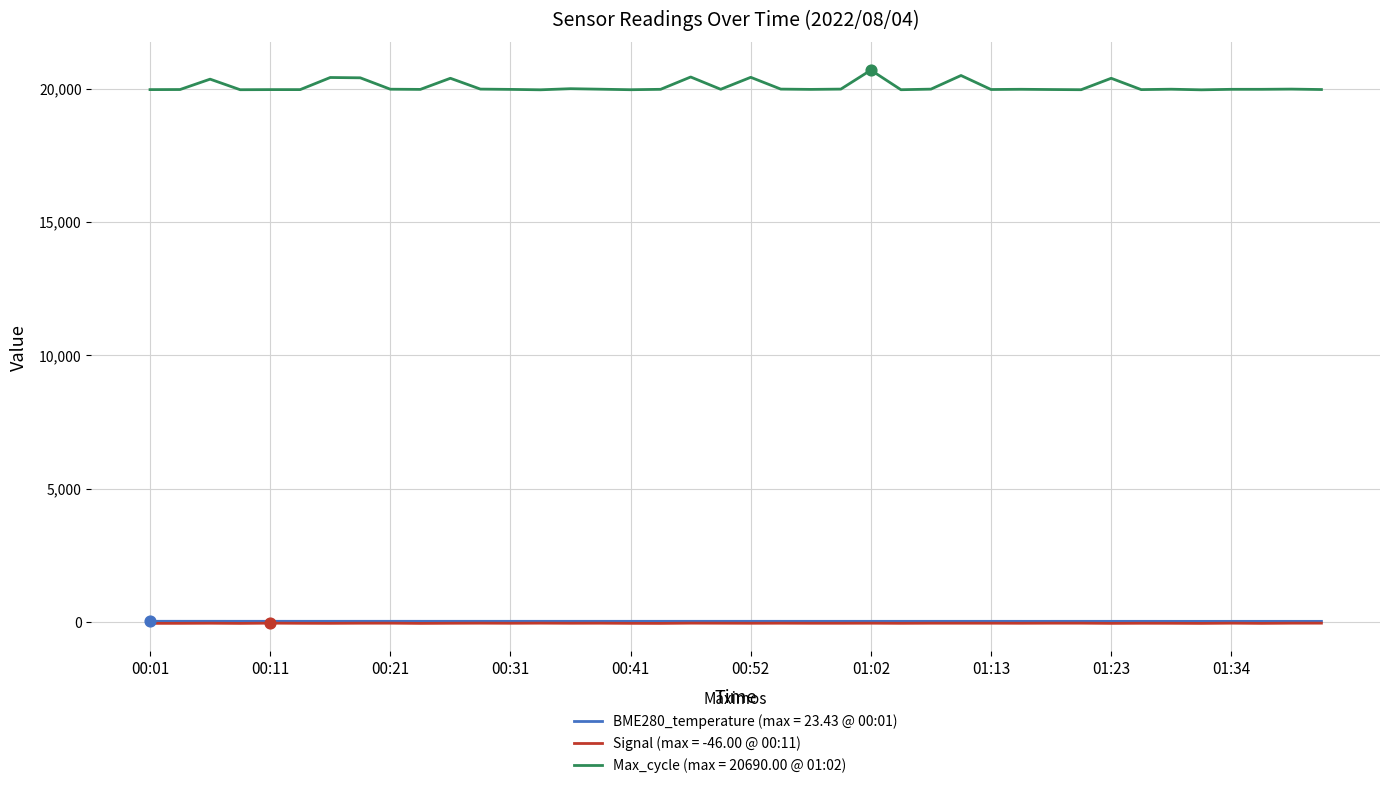

Which series has the largest total across all categories?

Max_cycle (max = 20690.00 @ 01:02)